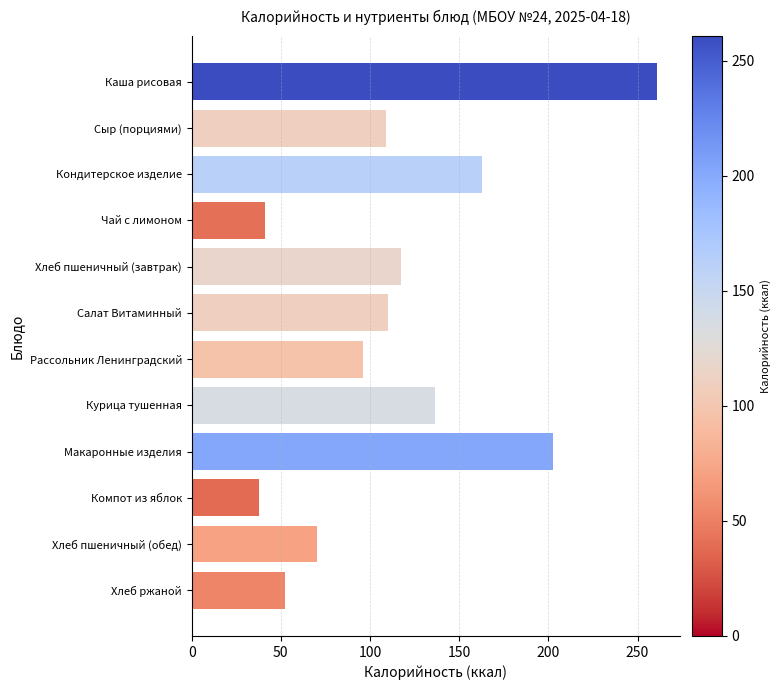

Is it true that the value at Курица тушенная is 73.5?

False